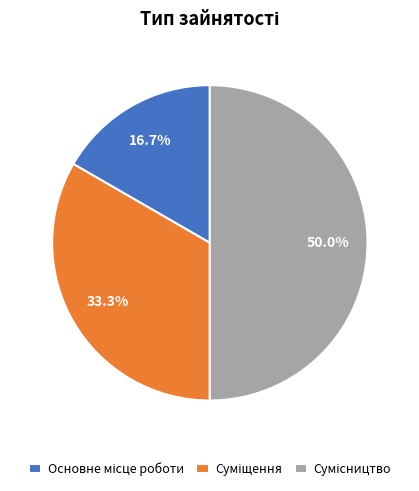

True or false: Сумісництво accounts for 44% of the total.

False